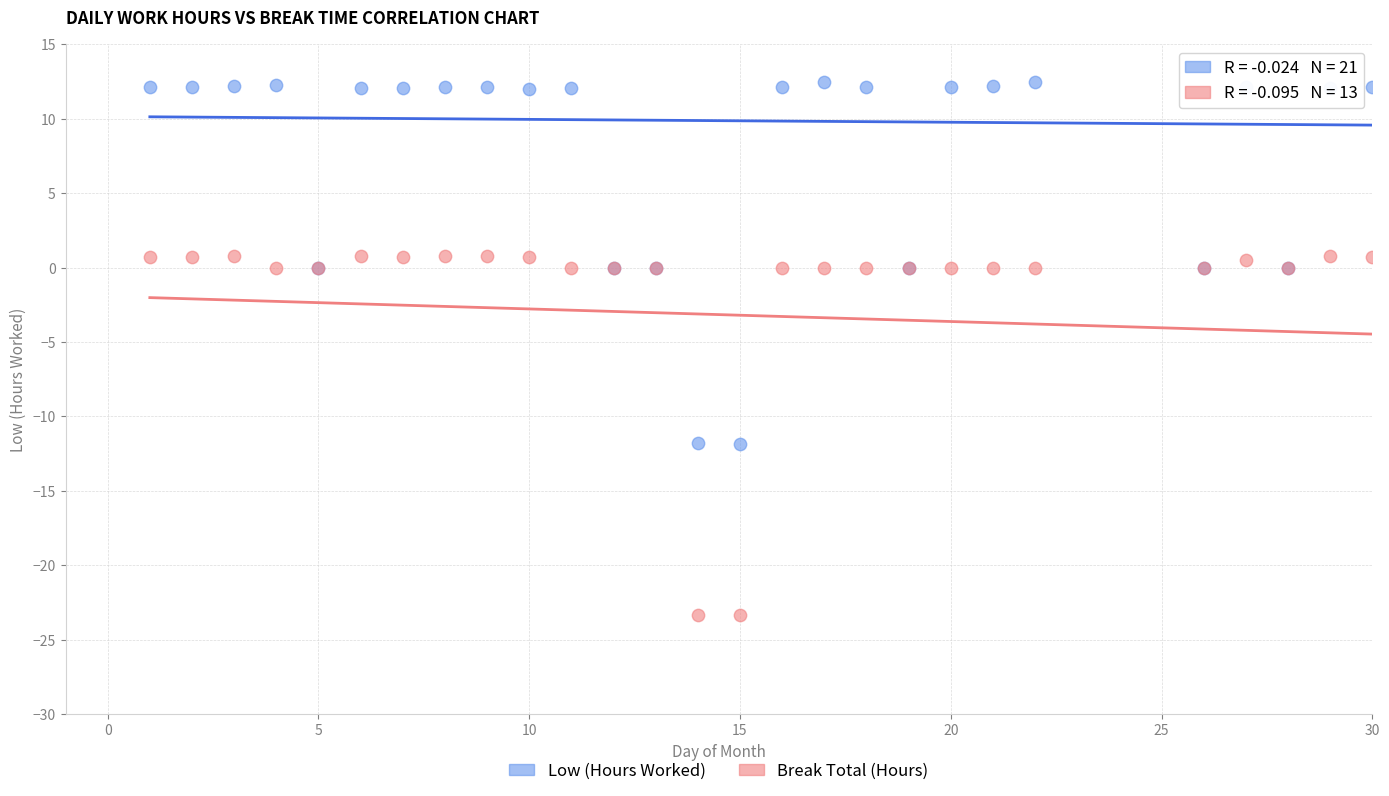

Which series reaches the minimum Y coordinate?

Break Total (Hours)